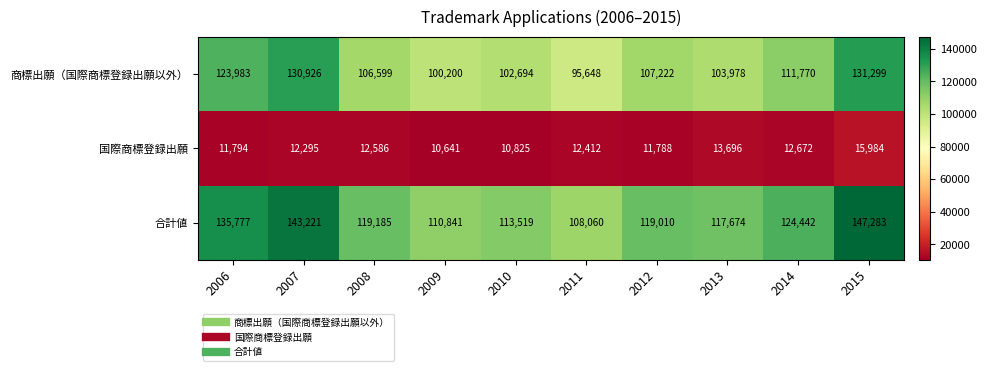

What is the total value across all series at 2013?

235348